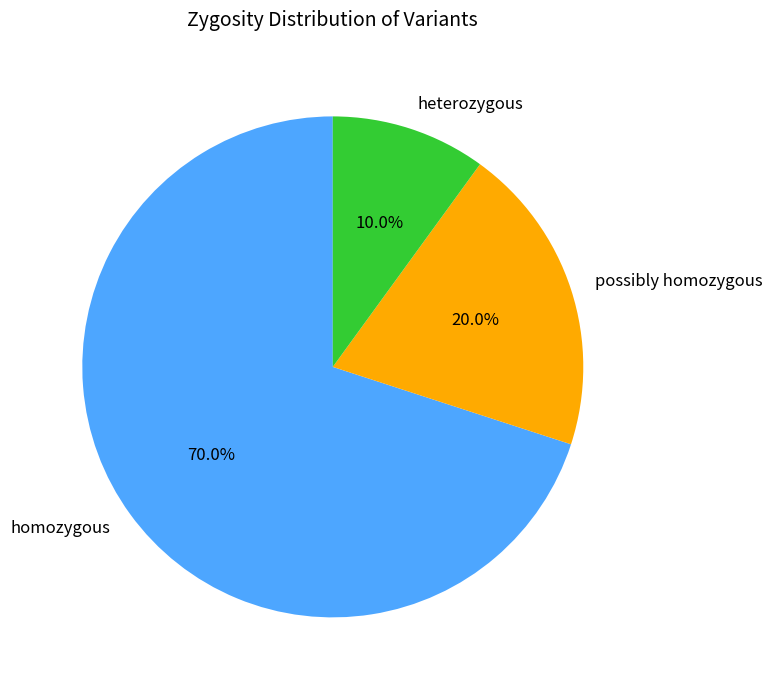

To the nearest percent, what percentage of the pie is heterozygous?

10%